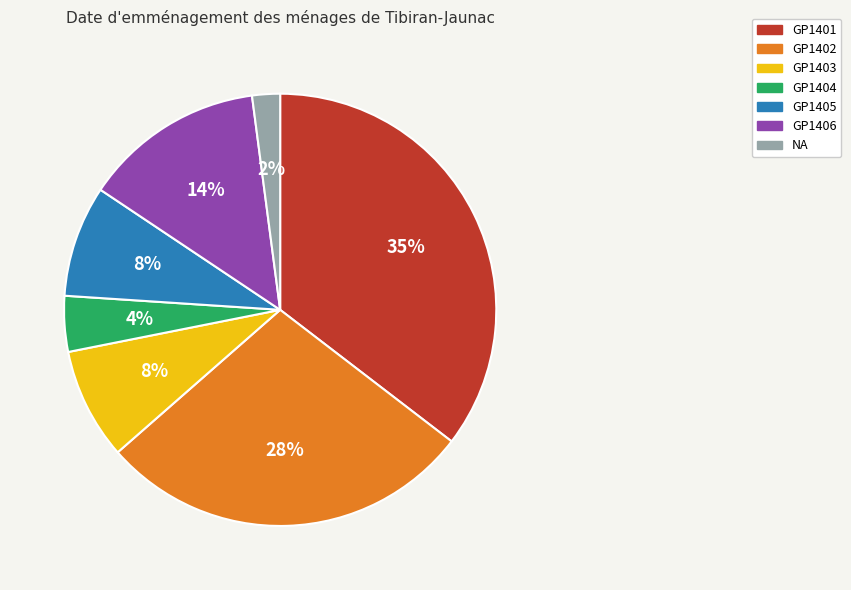

What percentage is the GP1406 slice, to the nearest percent?

14%